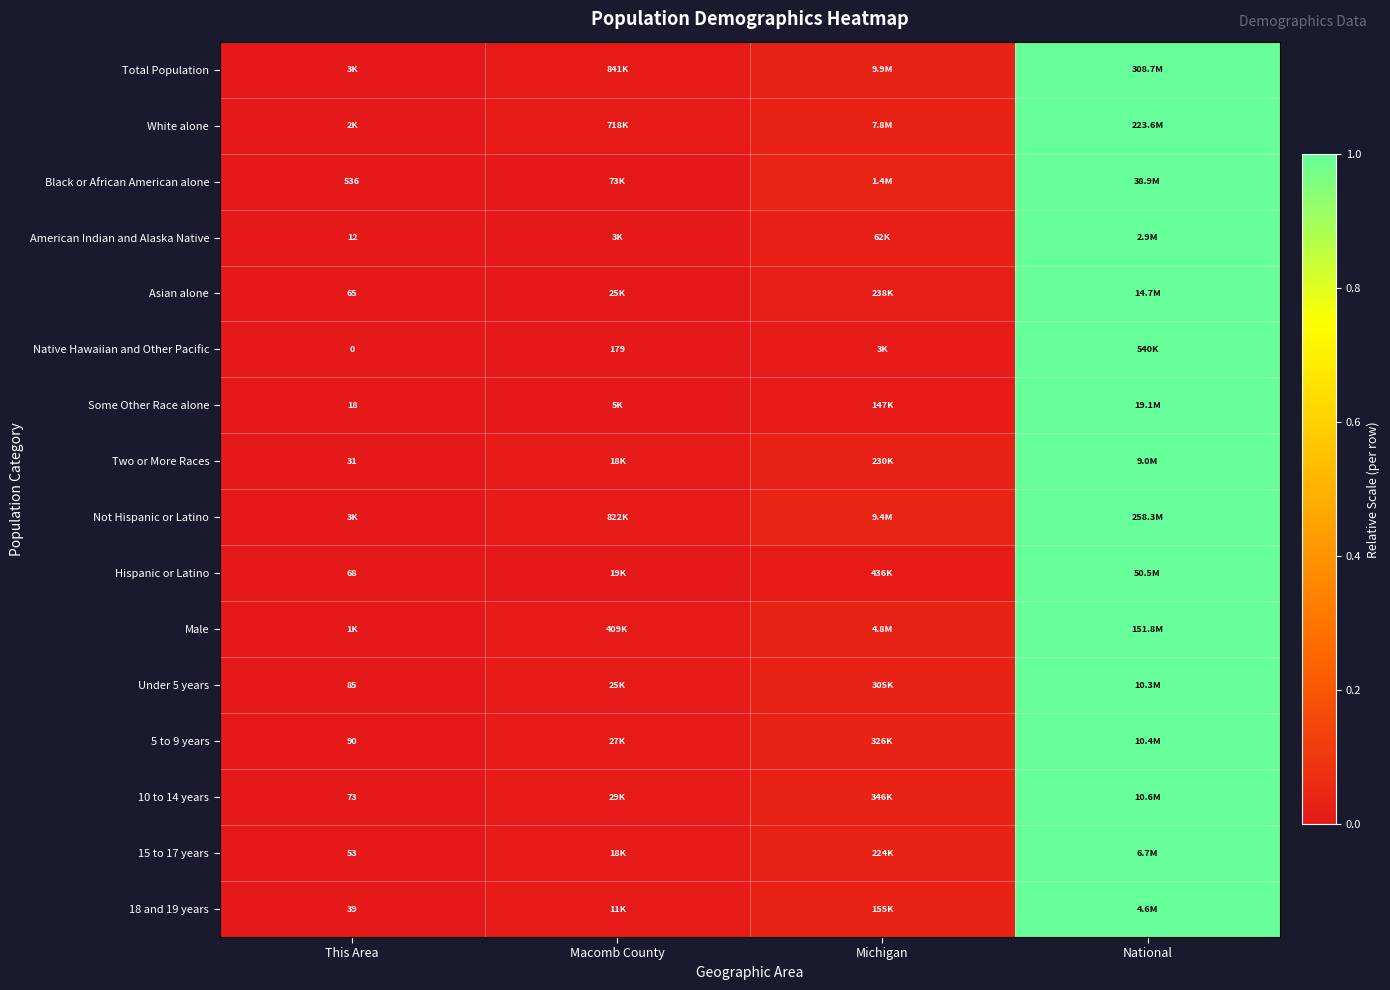

What is the maximum value shown in the chart?

1.0